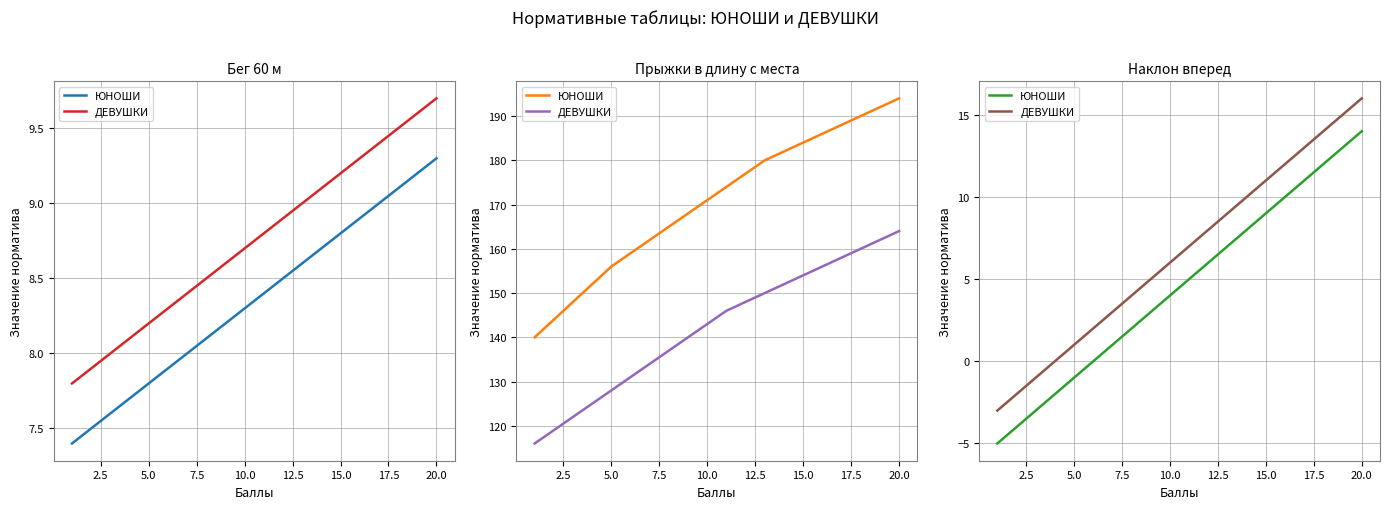

At how many categories does at least one series exceed 13?

3